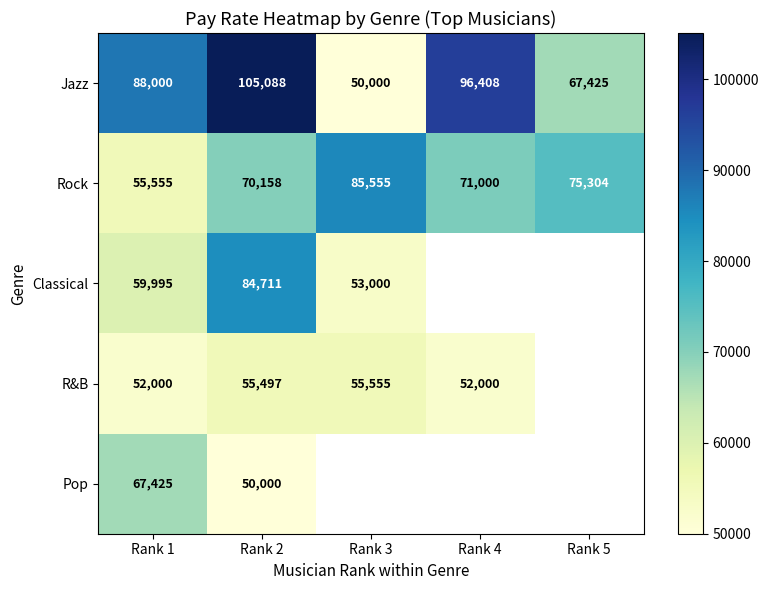

How many values in the Jazz series are below 88000?

2